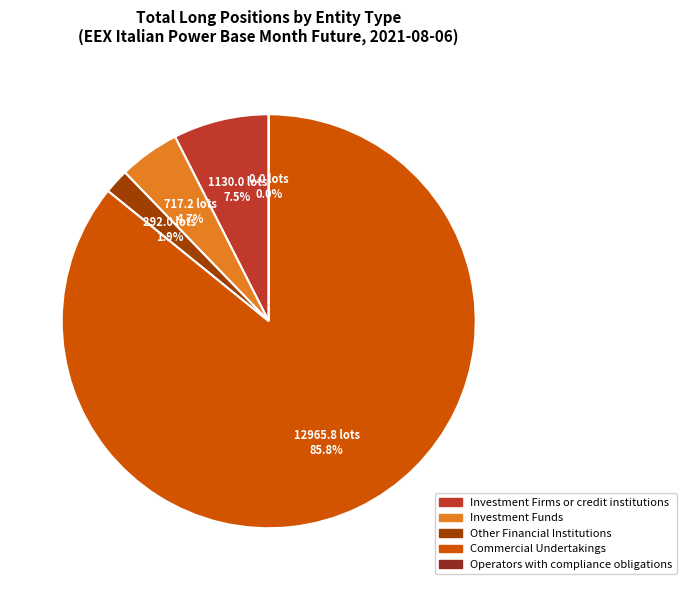

What percentage is the Investment Firms or credit institutions slice, to the nearest percent?

7%